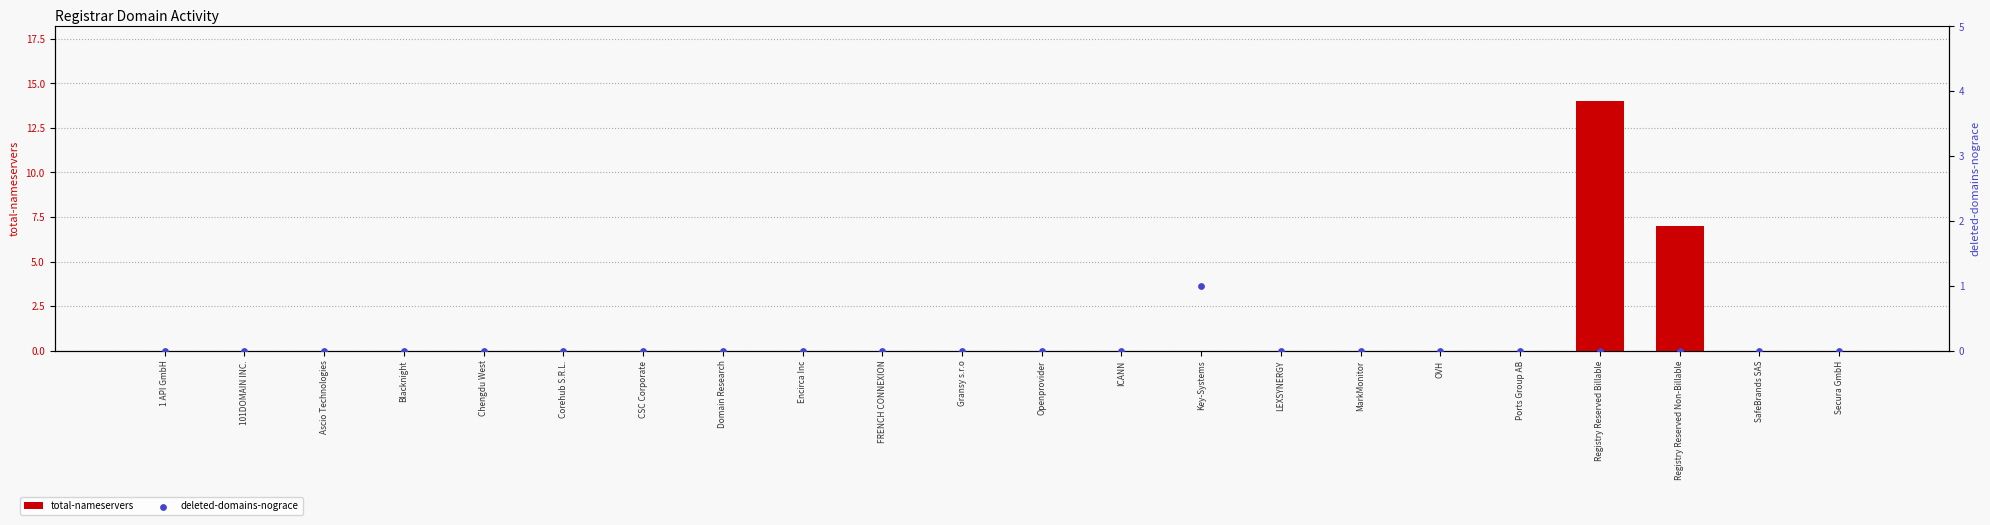

Which series contains the lowest Y value?

total-nameservers